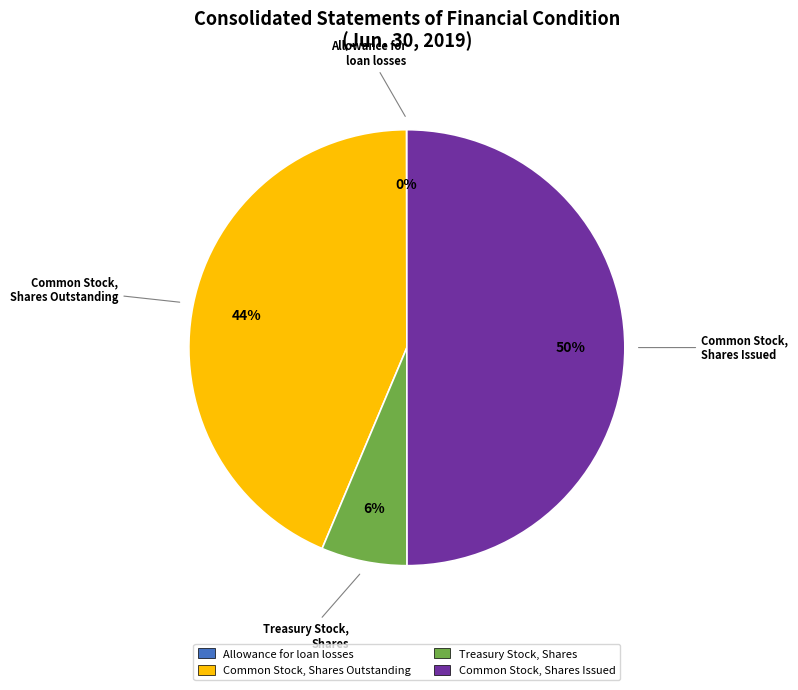

Is Common Stock, Shares Outstanding the majority of the pie?

No